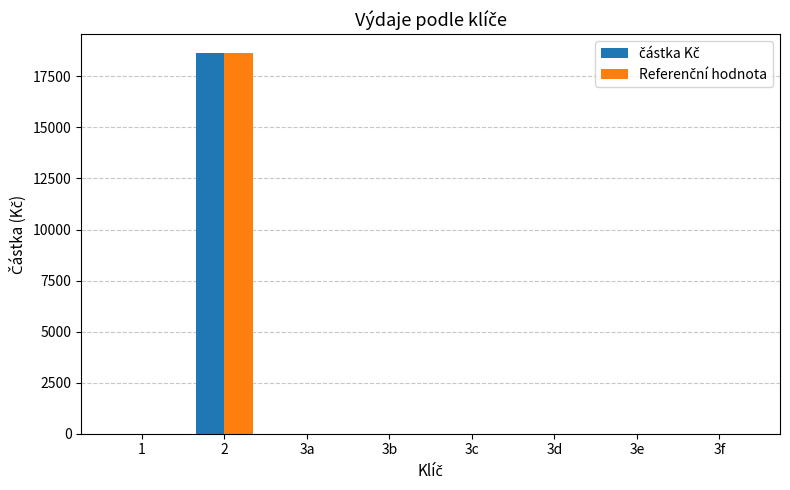

At which category is the sum across all series the highest?

2